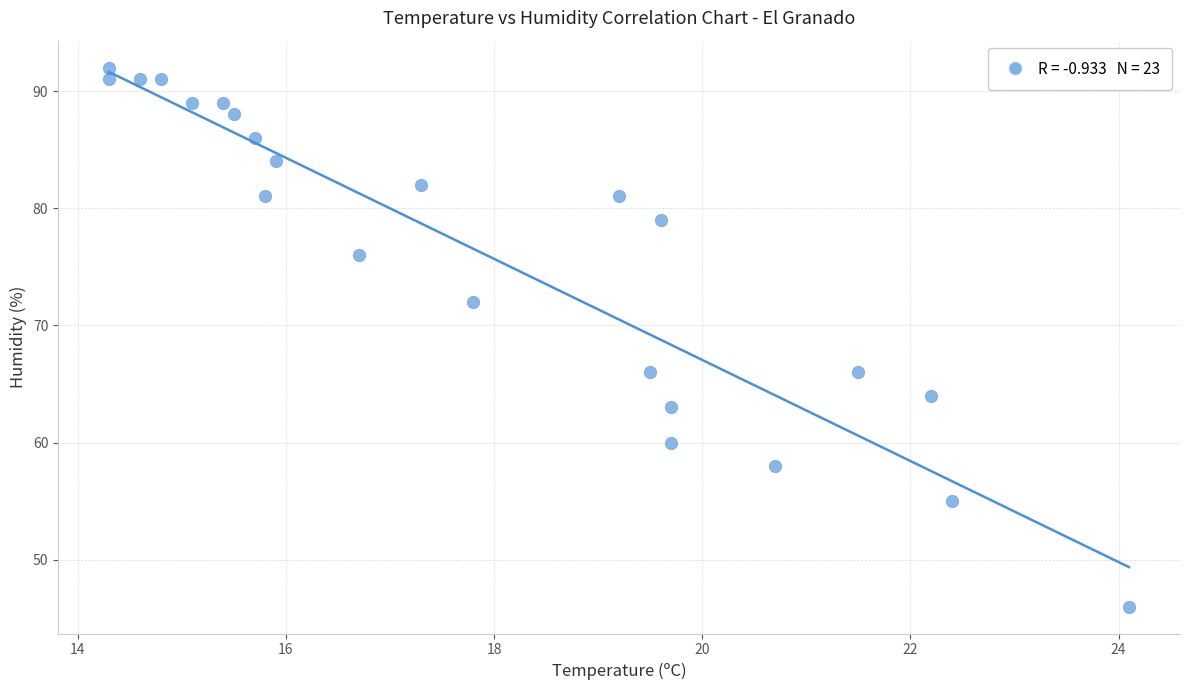

What is the range of Y values (max minus min)?

46